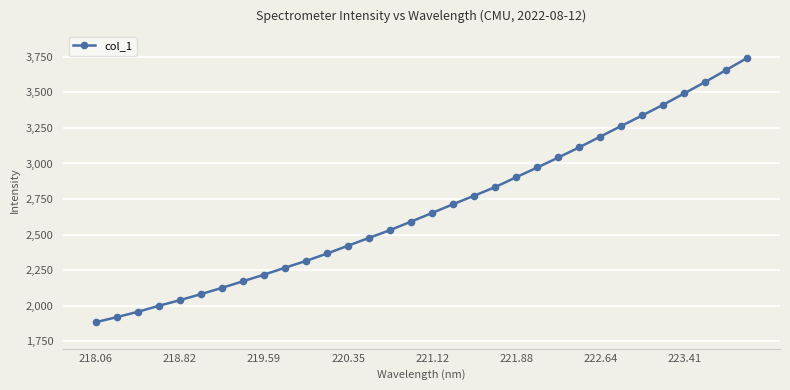

True or false: the data has more than 1 interior local peaks.

False